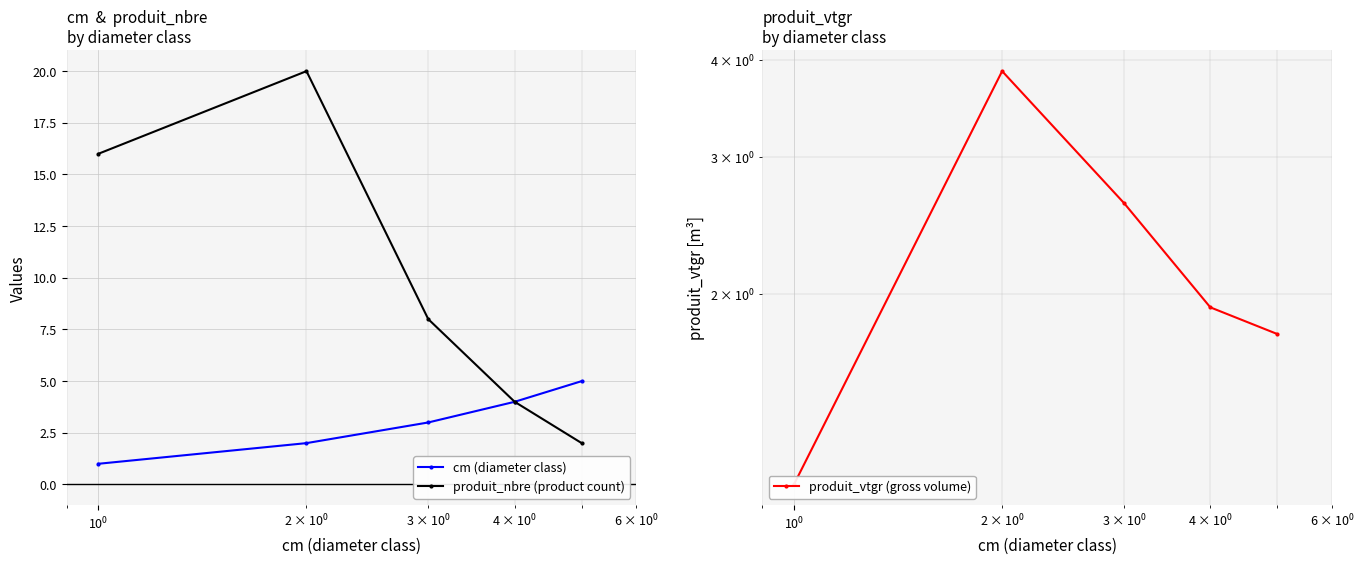

In produit_nbre (product count), how many points are higher than both neighbors (excluding endpoints)?

1